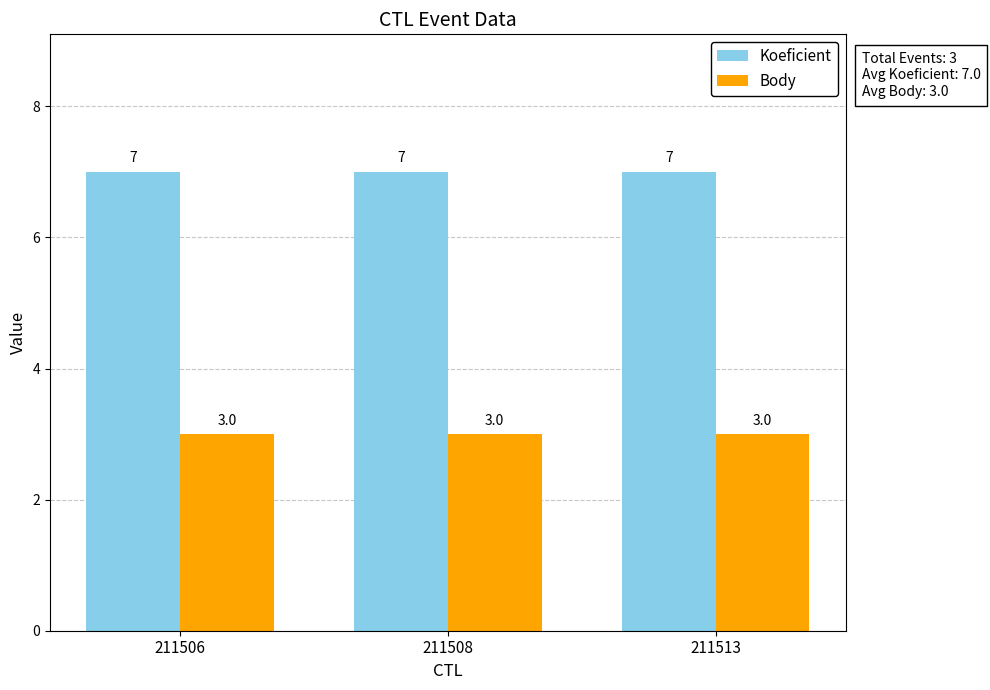

List the series in order of their overall mean, highest first.

Koeficient, Body